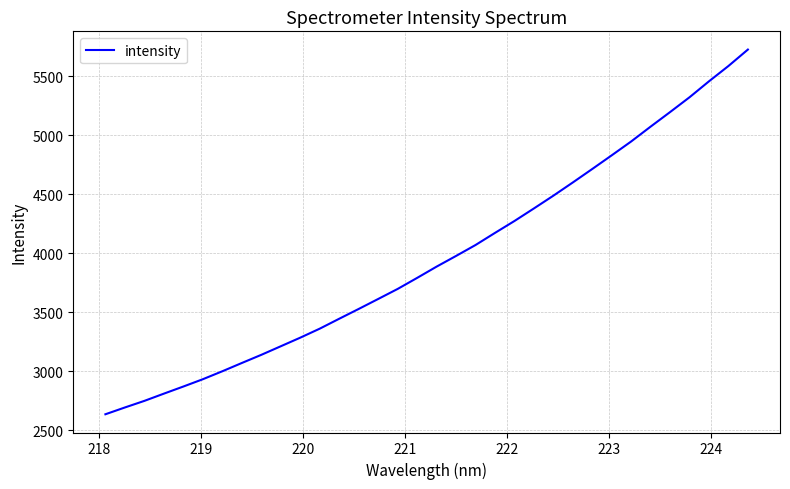

What is the average value?

3957.9